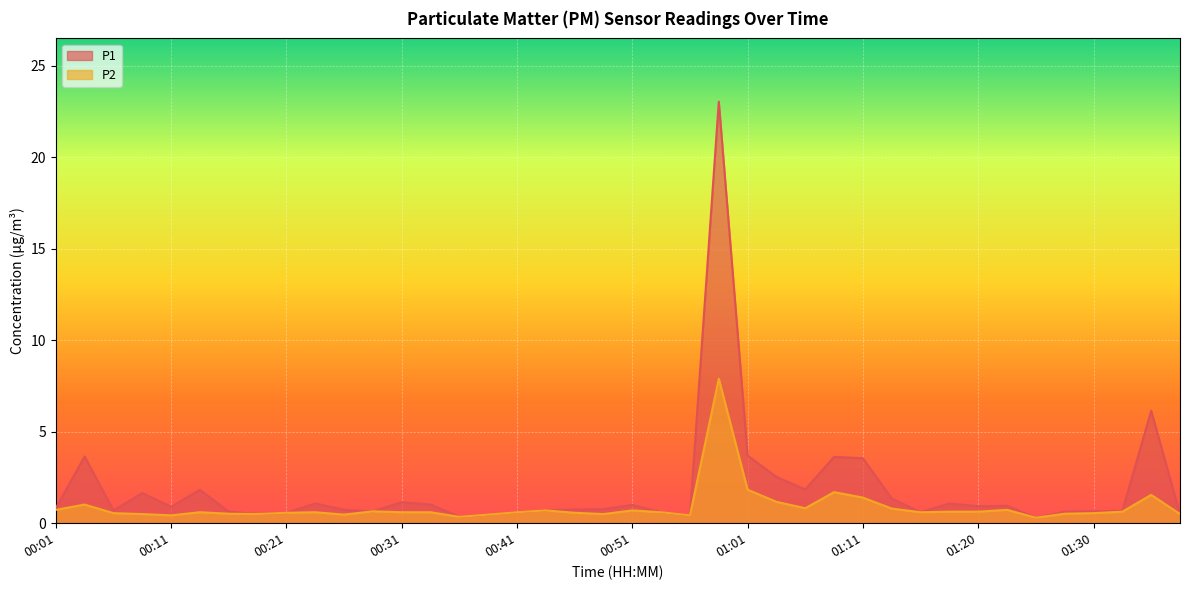

What is the sum of all P2 values?

35.5